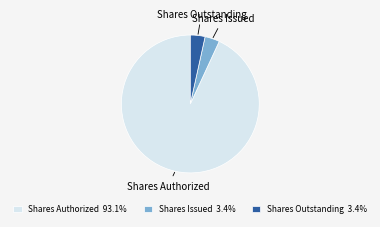

Is Shares Authorized the majority of the pie?

Yes